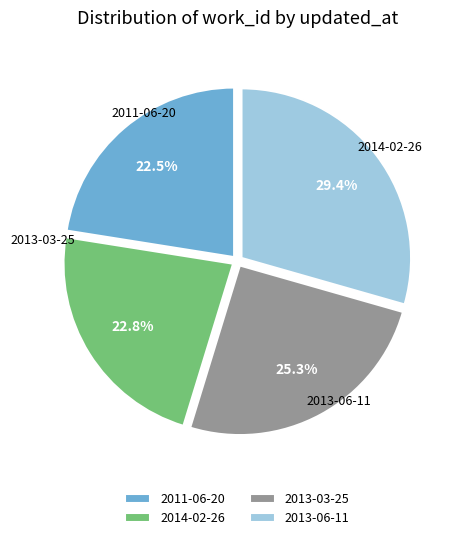

To the nearest percent, what is the difference between the 2013-03-25 and 2013-06-11 slice percentages?

4%